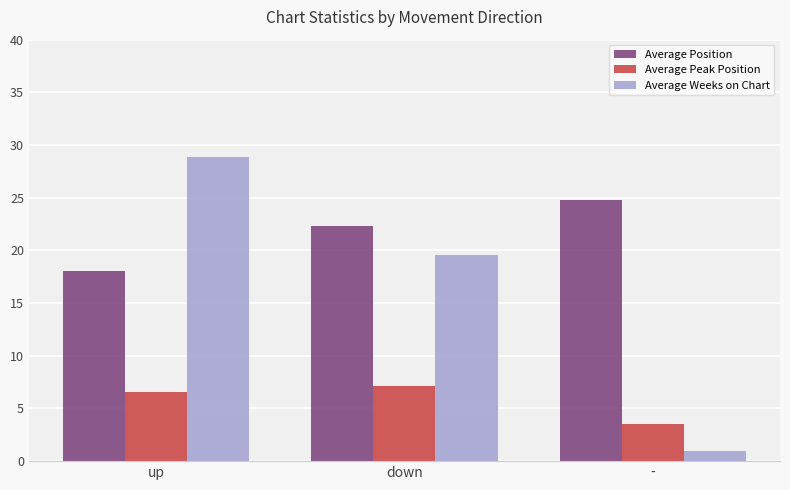

At which label does Average Position reach its peak?

-